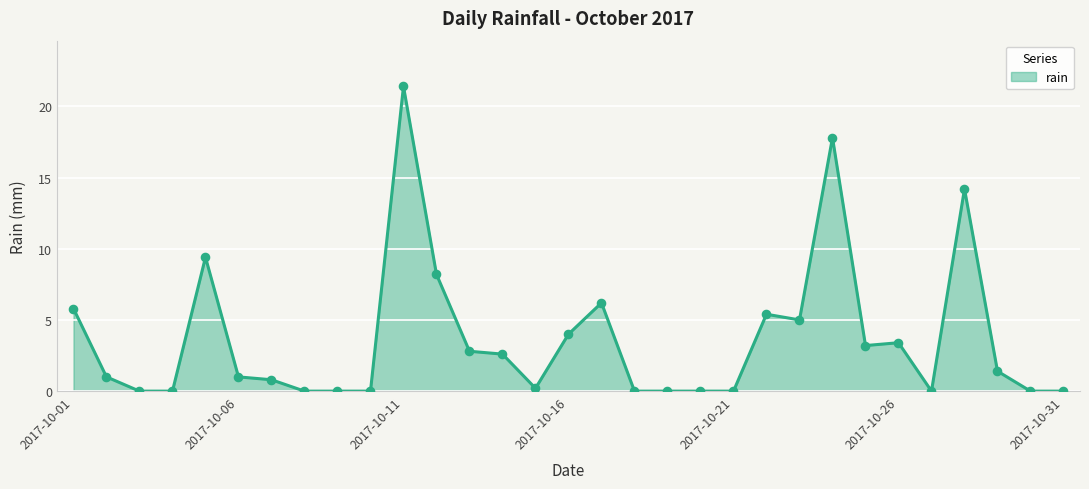

What is the difference between the maximum and minimum values?

21.4